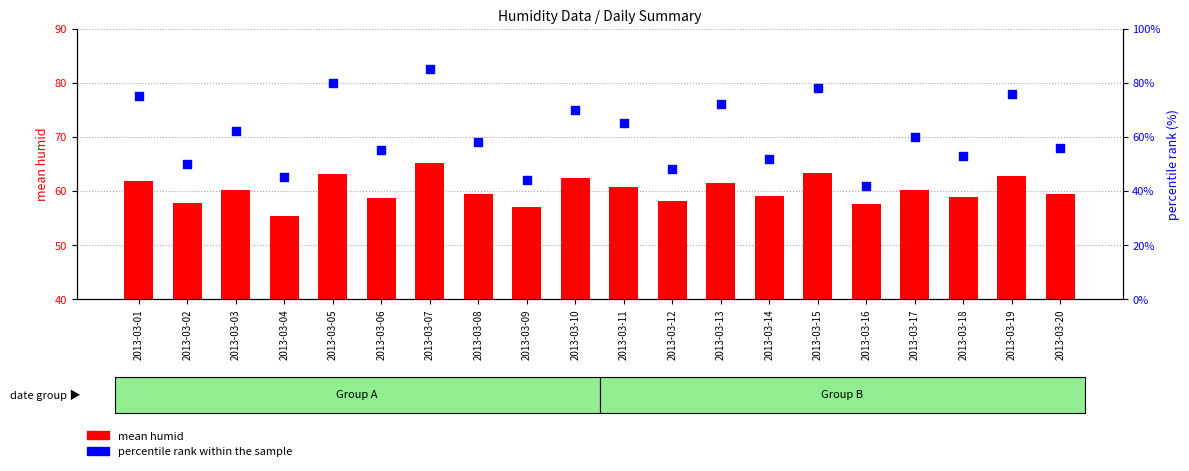

Which series reaches the minimum Y coordinate?

mean humid